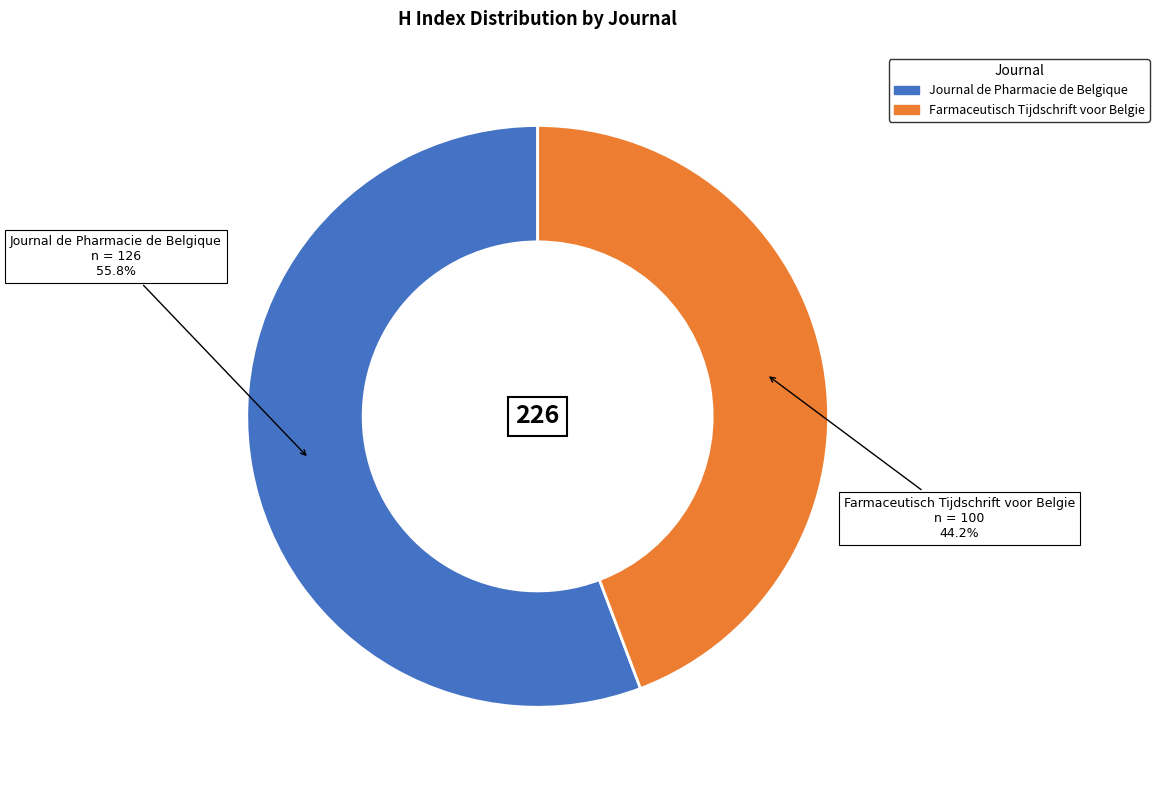

To the nearest percent, what is the difference between the Journal de Pharmacie de Belgique and Farmaceutisch Tijdschrift voor Belgie slice percentages?

12%